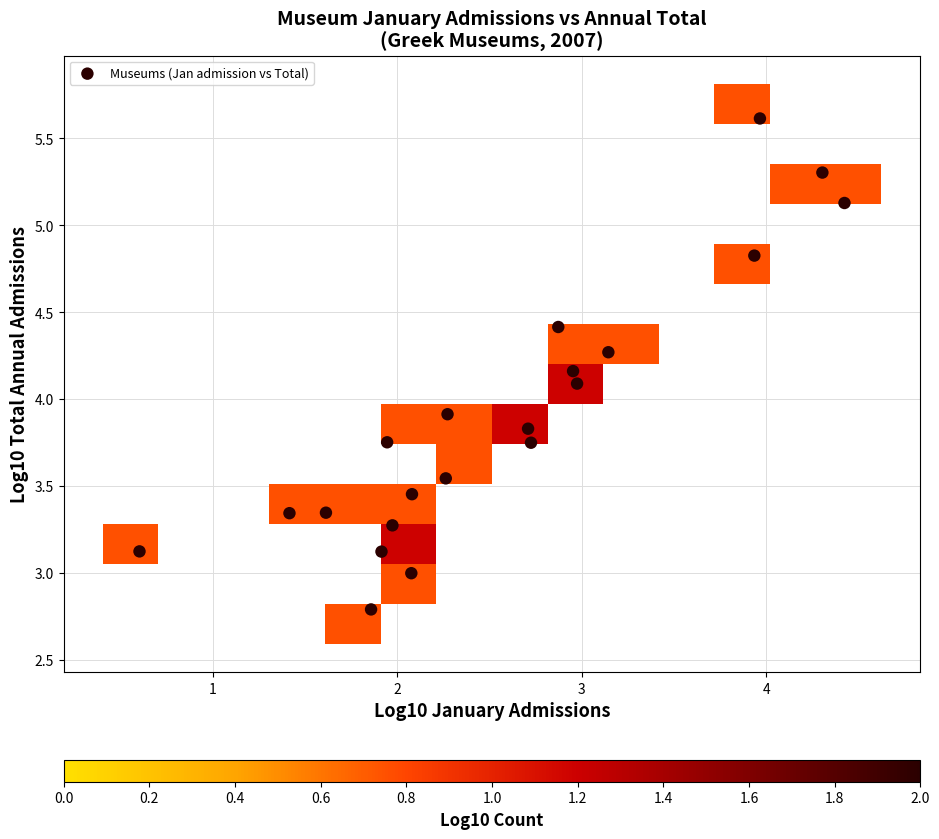

What is the range of Y values (max minus min)?

2.8